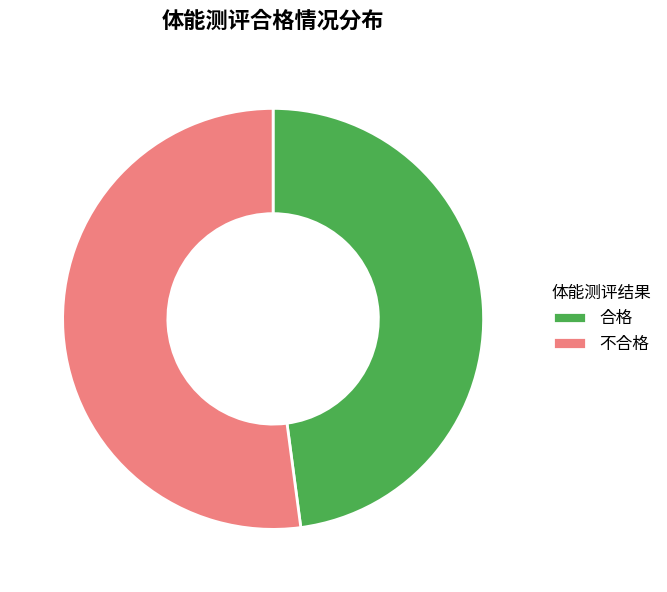

Is the sum of 不合格 and 合格 greater than half?

Yes